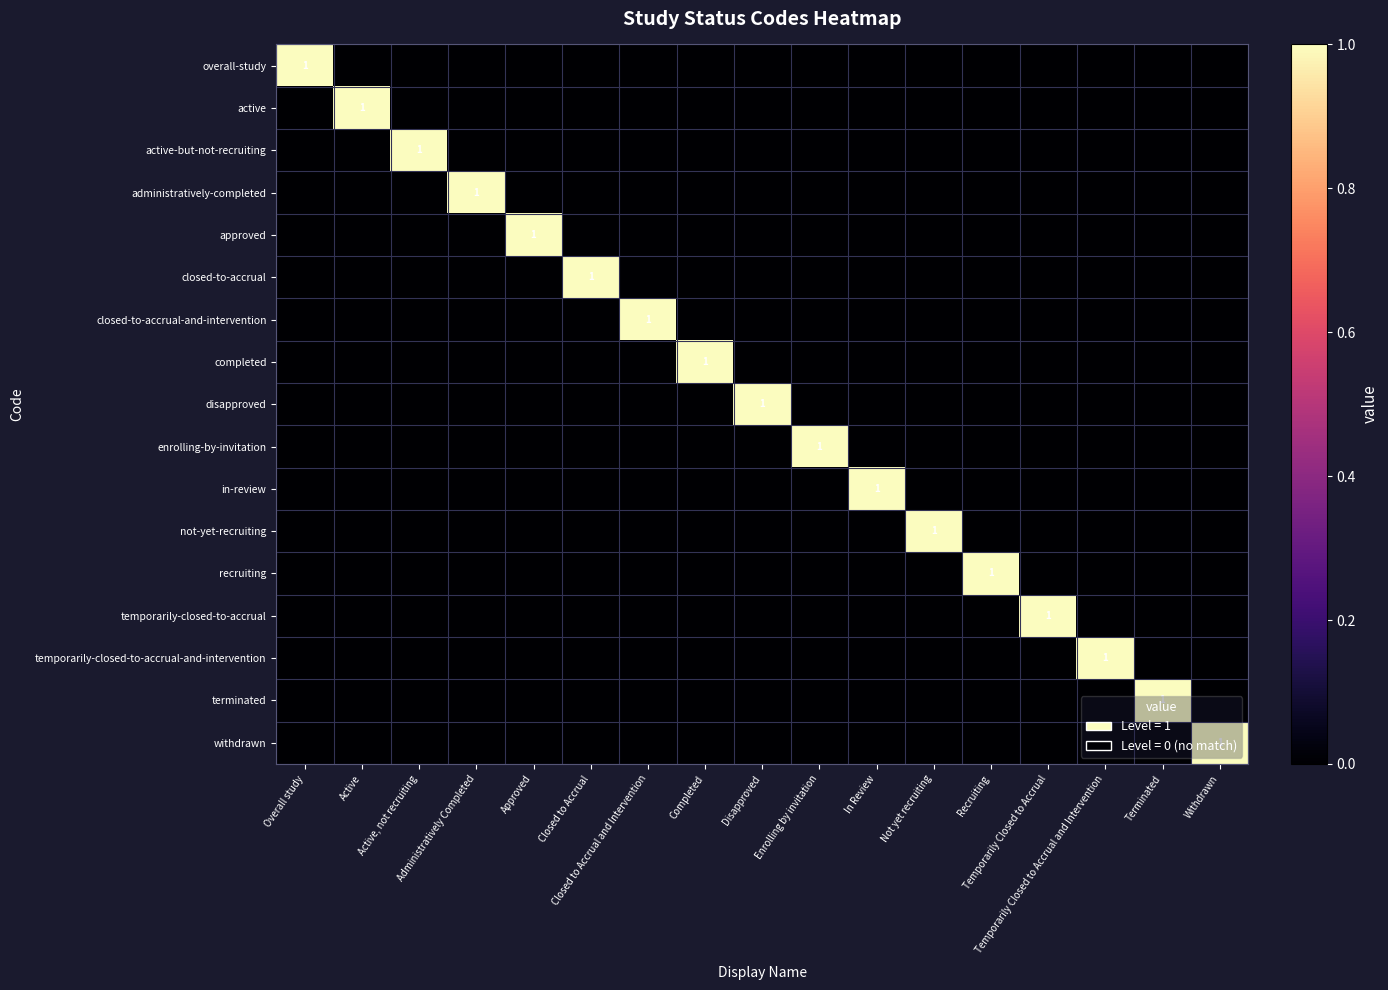

The value of active-but-not-recruiting at Closed to Accrual and Intervention is 0. True or false?

True